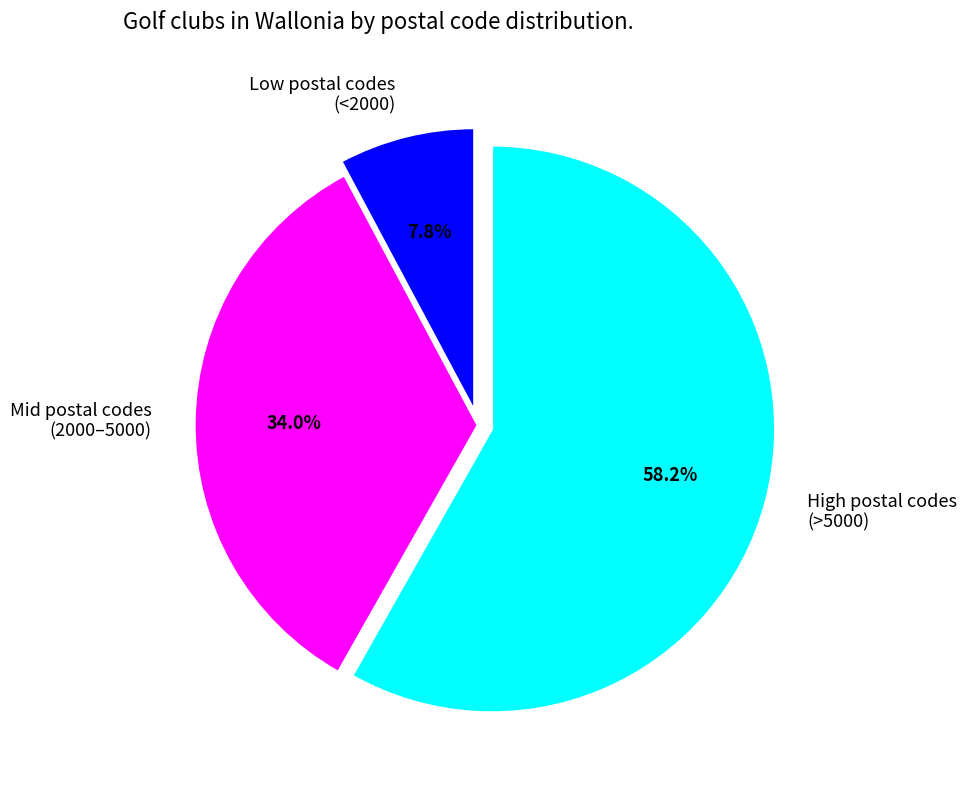

Which has a higher value, Mid postal codes (2000–5000) or Low postal codes (<2000)?

Mid postal codes (2000–5000)